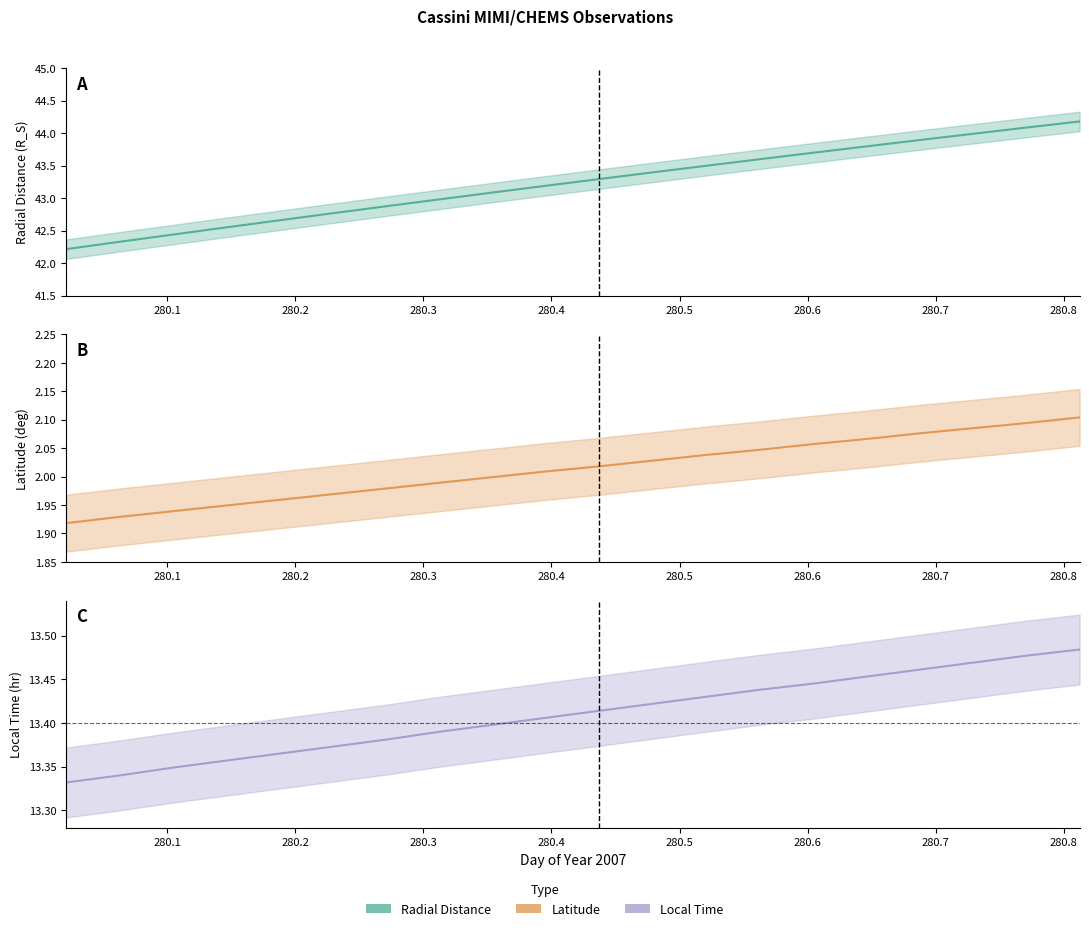

How many distinct data groups are displayed?

3